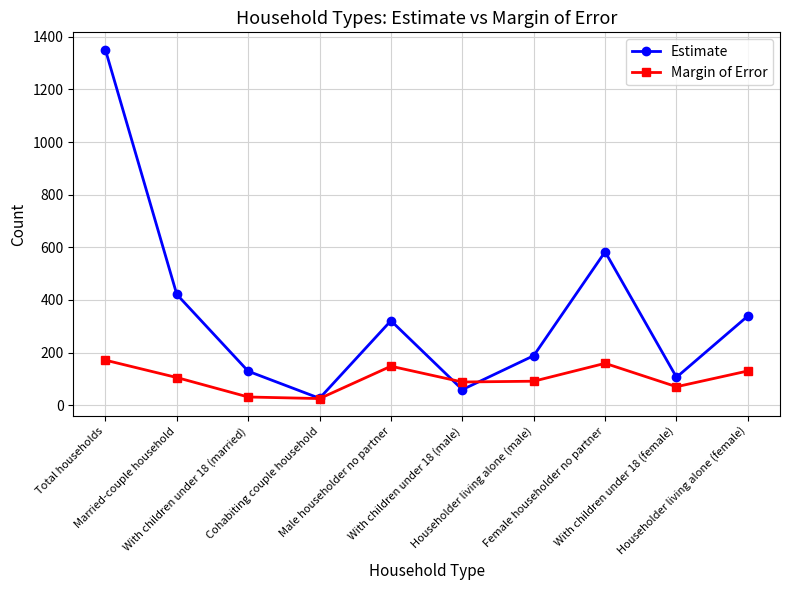

Read the Estimate value at With children under 18 (married).

129